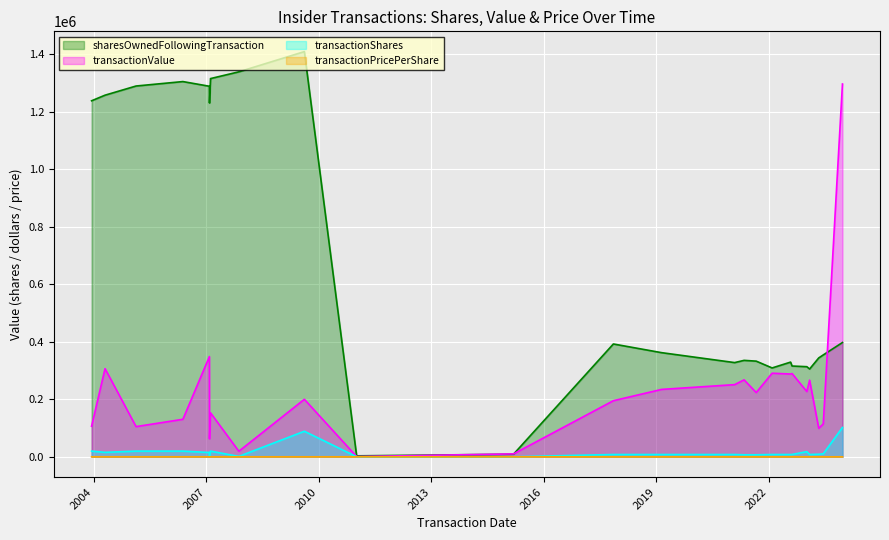

What is the difference between the transactionShares values at 2007-02-12 and 2023-12-19?

82156.0